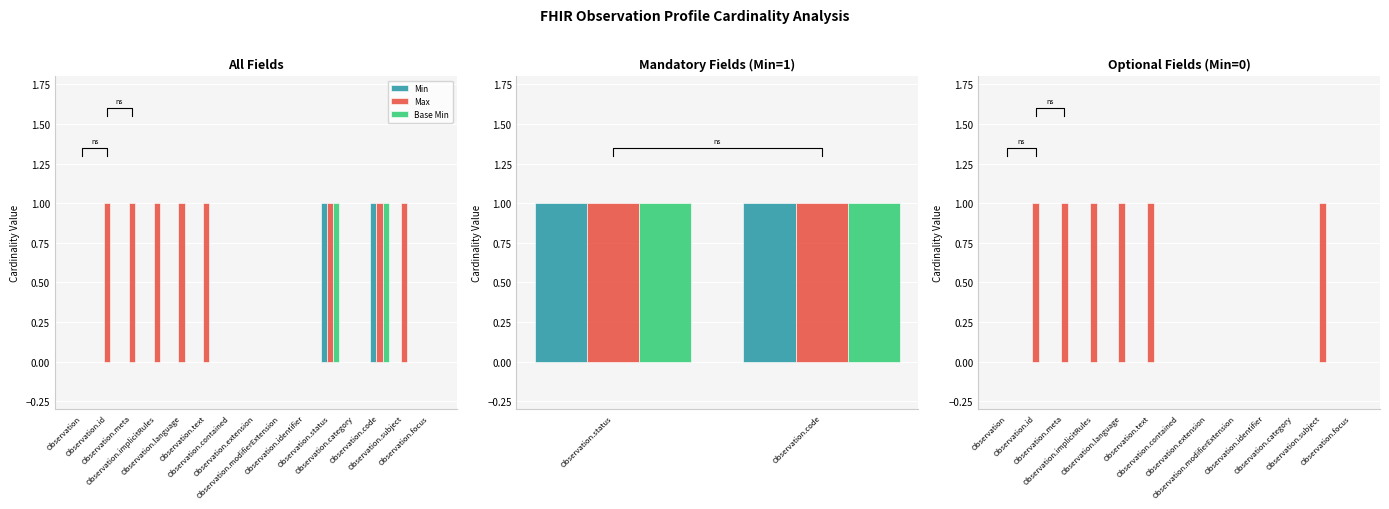

Rank the series at Observation.extension from highest to lowest value.

Min, Max, Base Min